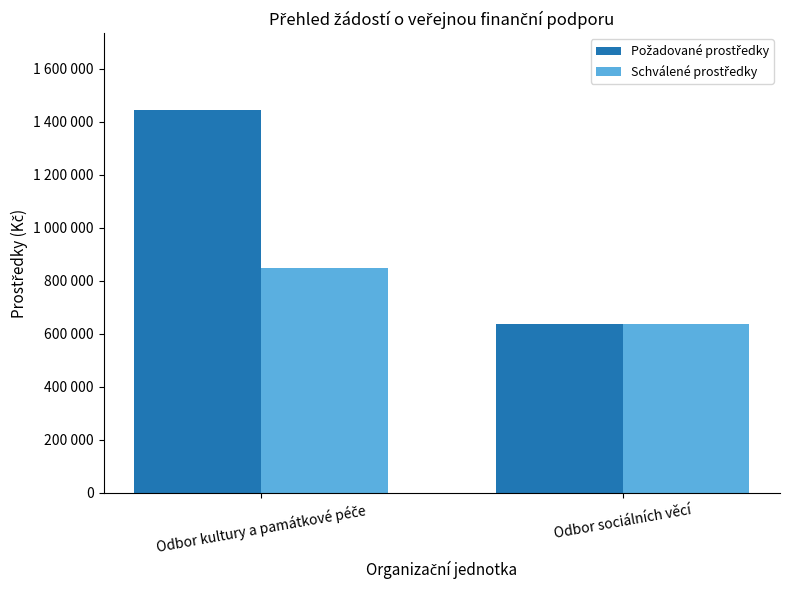

The Schválené prostředky series shows 1409411 at Odbor kultury a památkové péče. True or false?

False